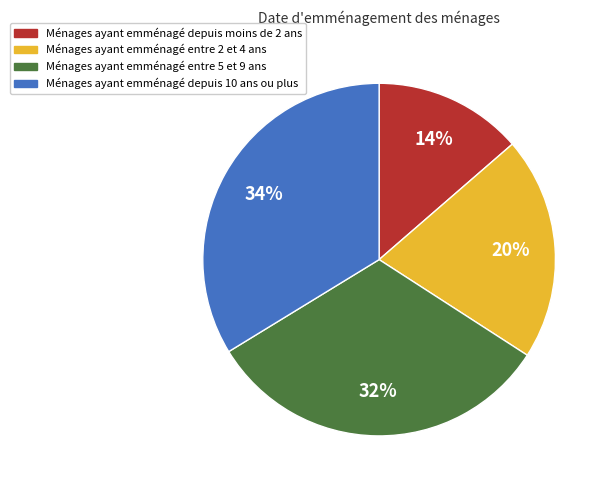

To the nearest percent, what is the difference between the largest and smallest slice percentages?

20%